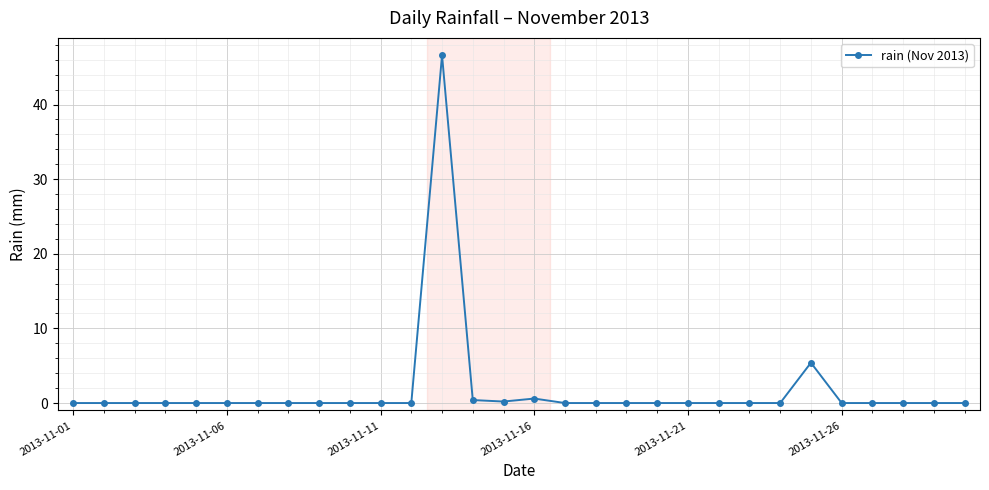

True or false: there are more than 1 points higher than both neighbors.

True